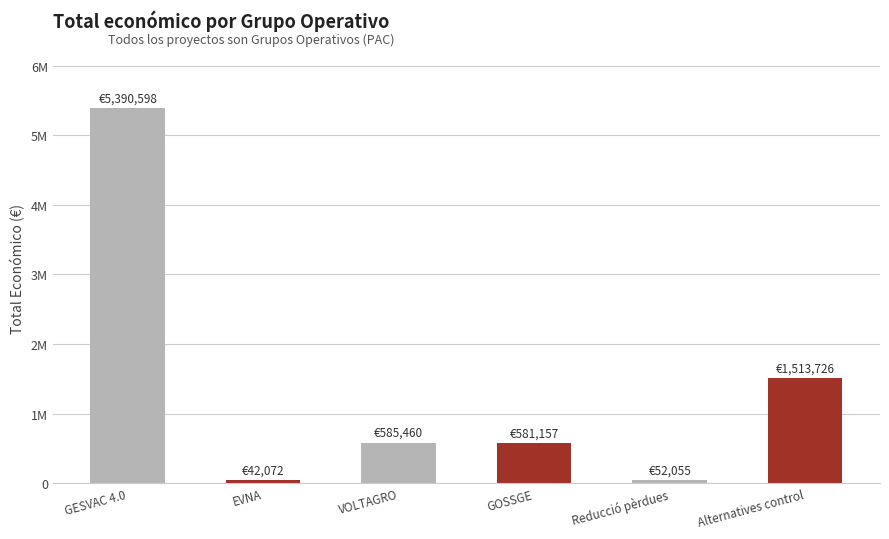

What is the difference between the second highest and second lowest values?

1461671